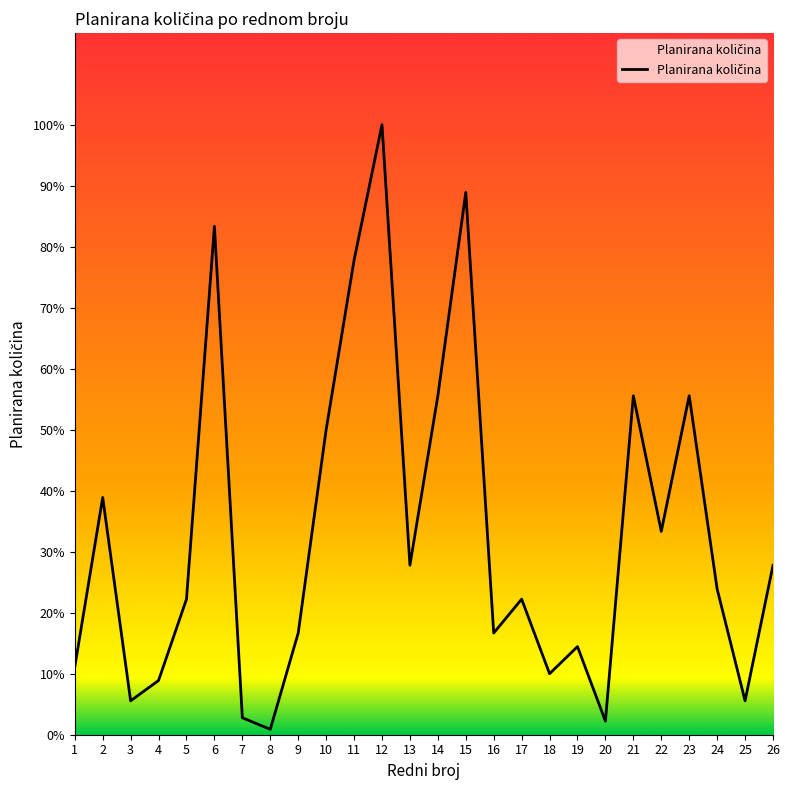

Is it true that the value at 11 is 988?

False